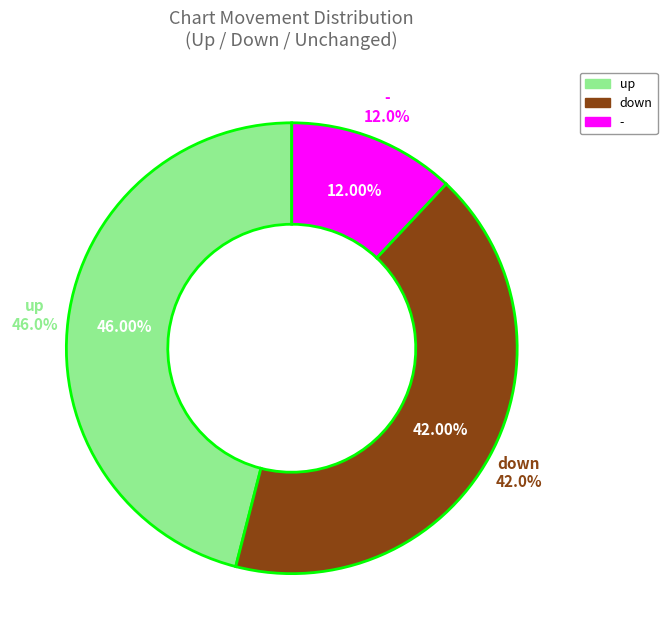

True or false: up accounts for 46% of the total.

True